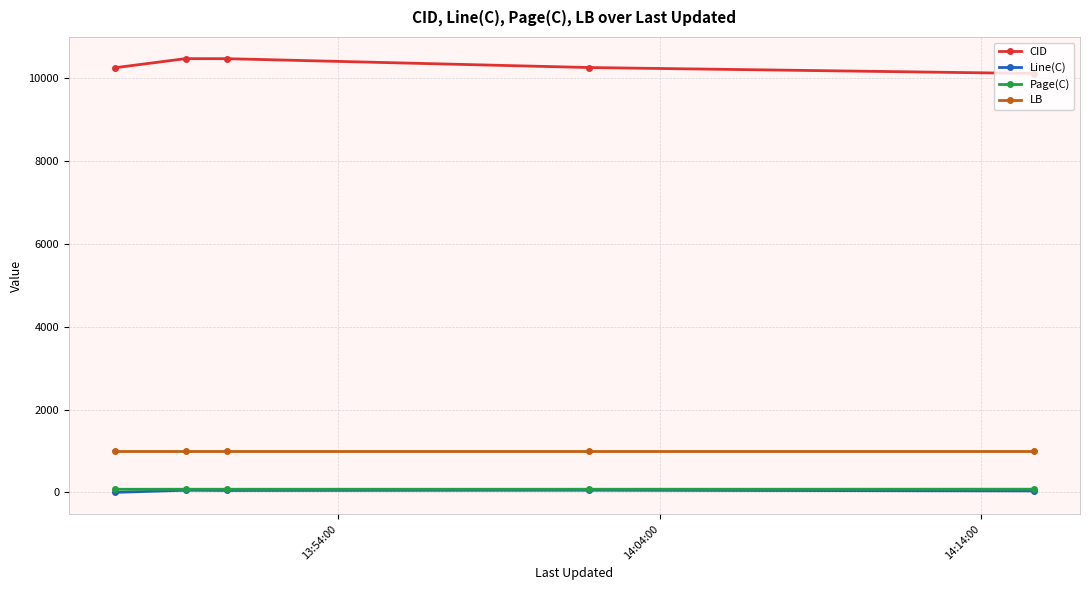

Count the number of categories in the chart.

5